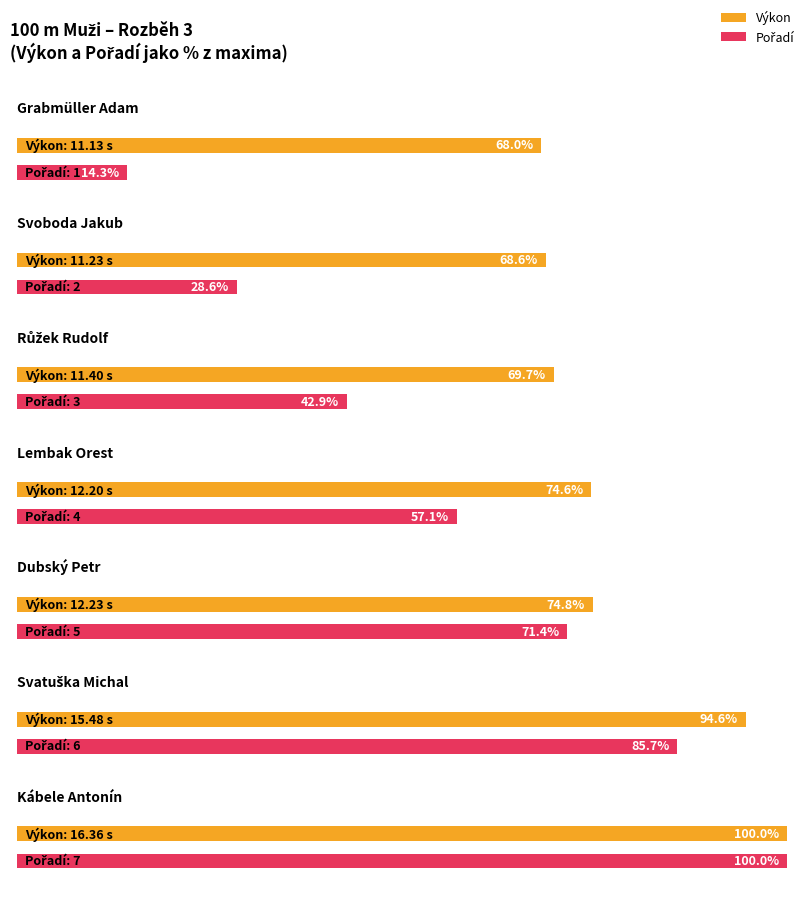

Reading right to left, transcribe all the data shown in this chart.

Výkon: Kábele Antonín=16.4	Svatuška Michal=15.5	Dubský Petr=12.2	Lembak Orest=12.2	Růžek Rudolf=11.4	Svoboda Jakub=11.2	Grabmüller Adam=11.1
Pořadí: Kábele Antonín=7.0	Svatuška Michal=6.0	Dubský Petr=5.0	Lembak Orest=4.0	Růžek Rudolf=3.0	Svoboda Jakub=2.0	Grabmüller Adam=1.0